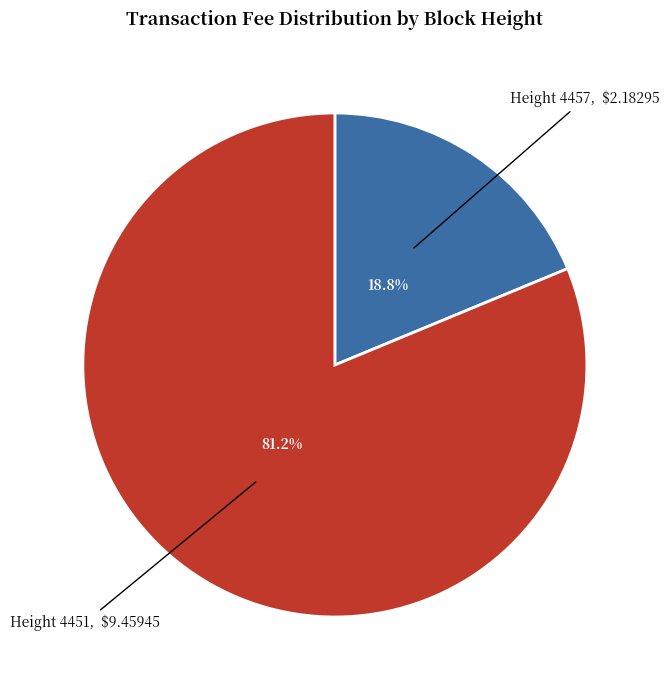

Is there any slice that represents more than half of the pie?

Yes